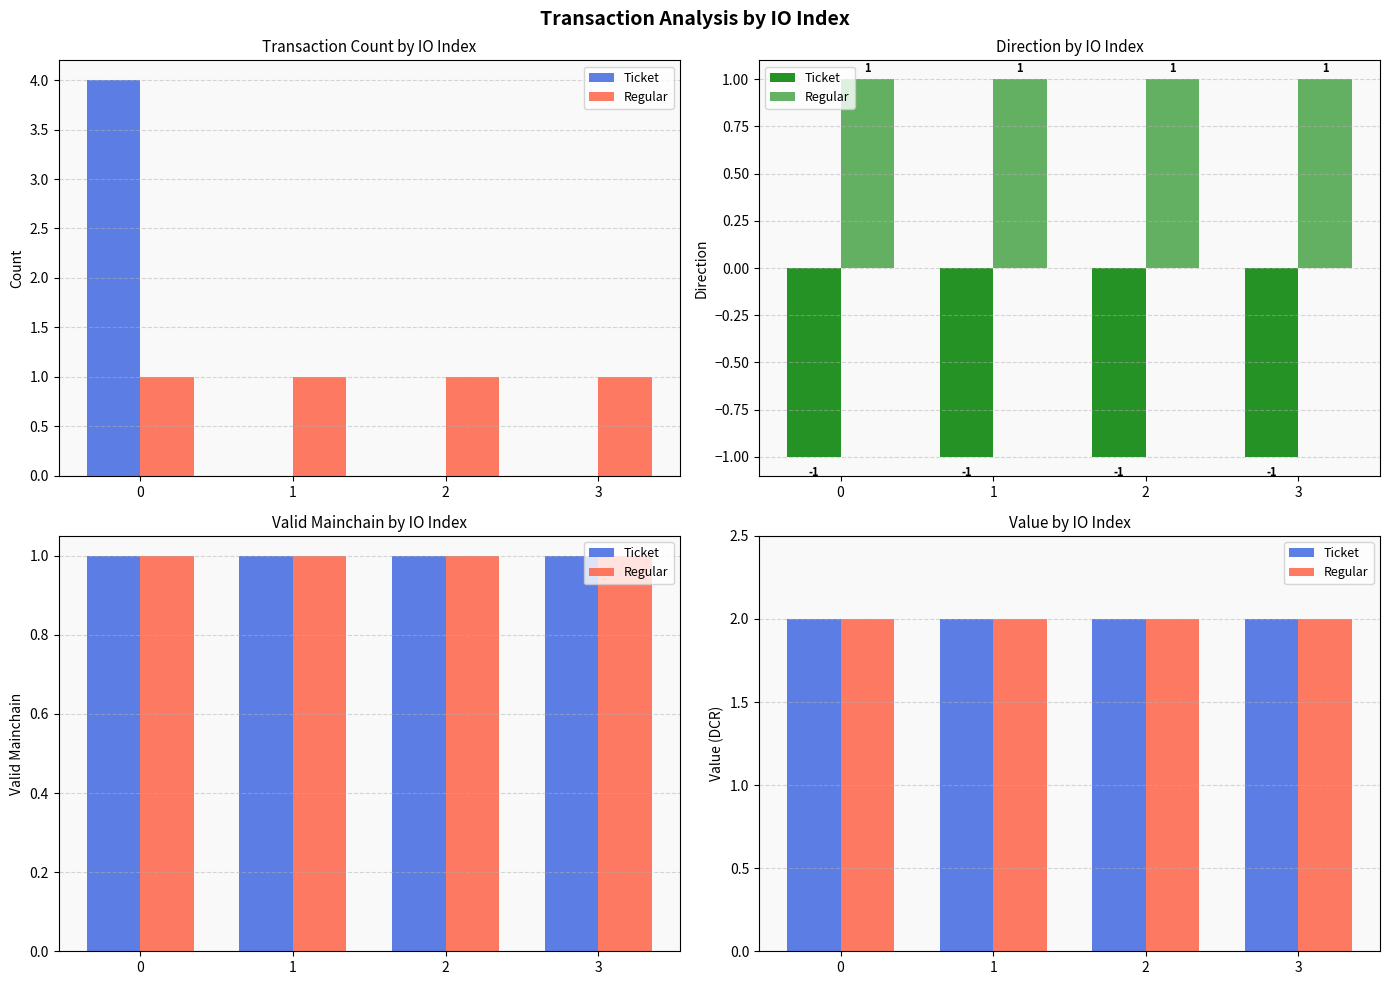

Does the chart contain stacked bars?

No